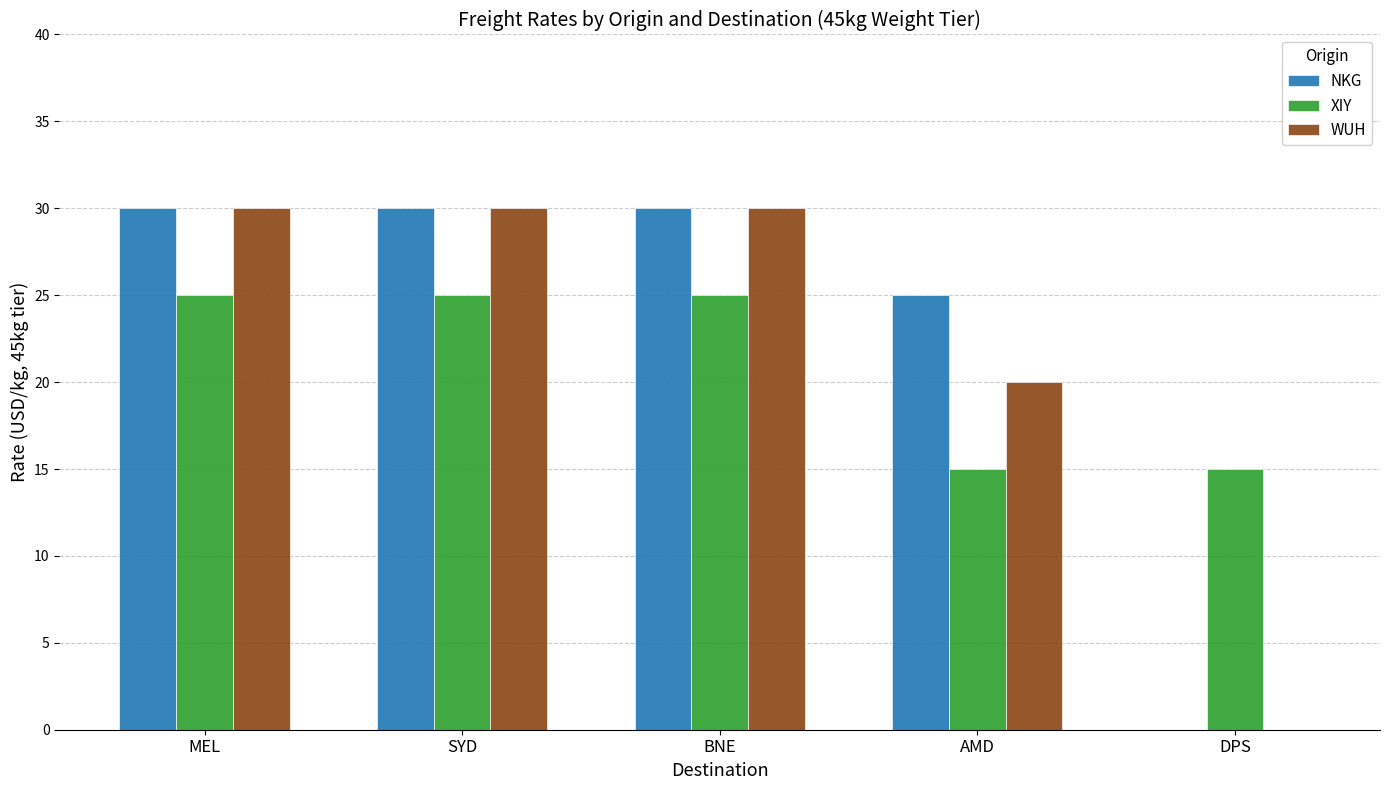

What is the highest value of the XIY series?

25